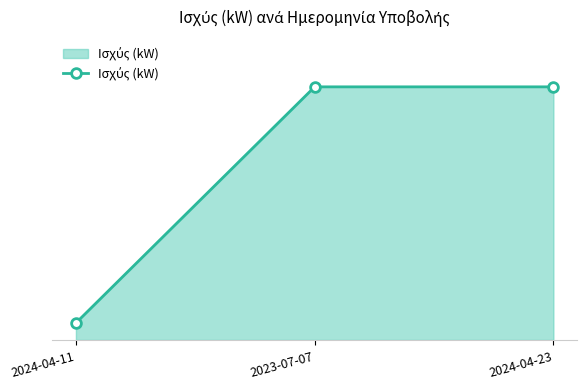

Reading right to left, what are all the values shown in this chart?

999	999	67